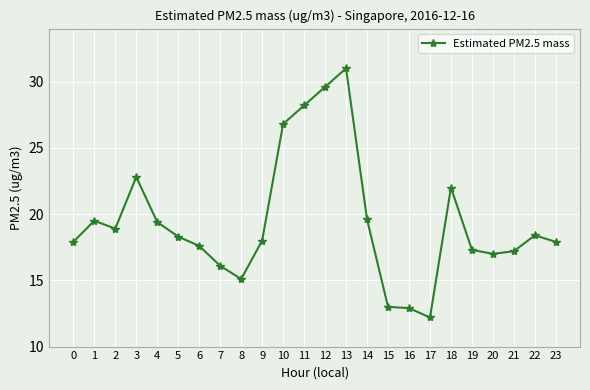

At which category does the data reach its first local valley?

2